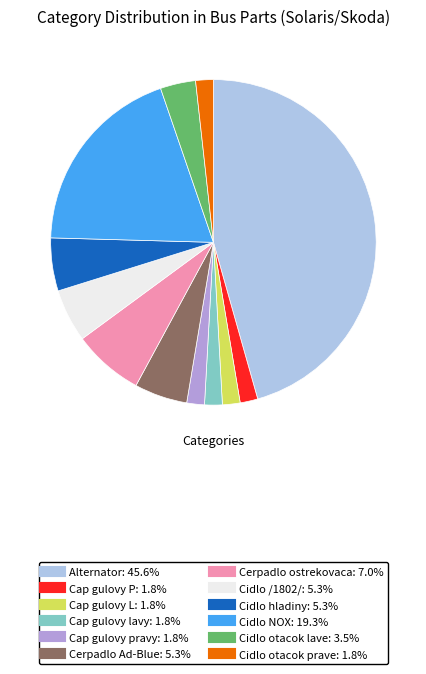

Is the sum of Cap gulovy pravy and Cidlo otacok lave greater than half?

No